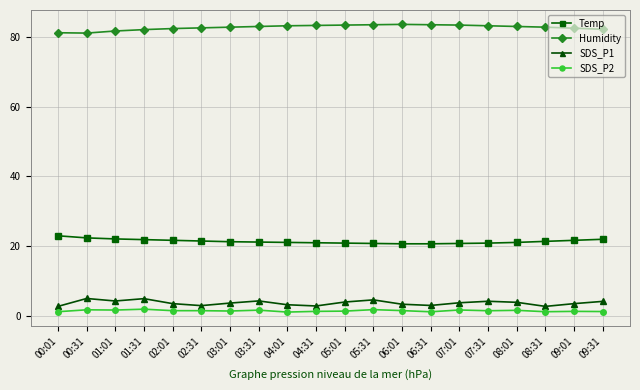

True or false: Temp and SDS_P2 cross at least once.

False